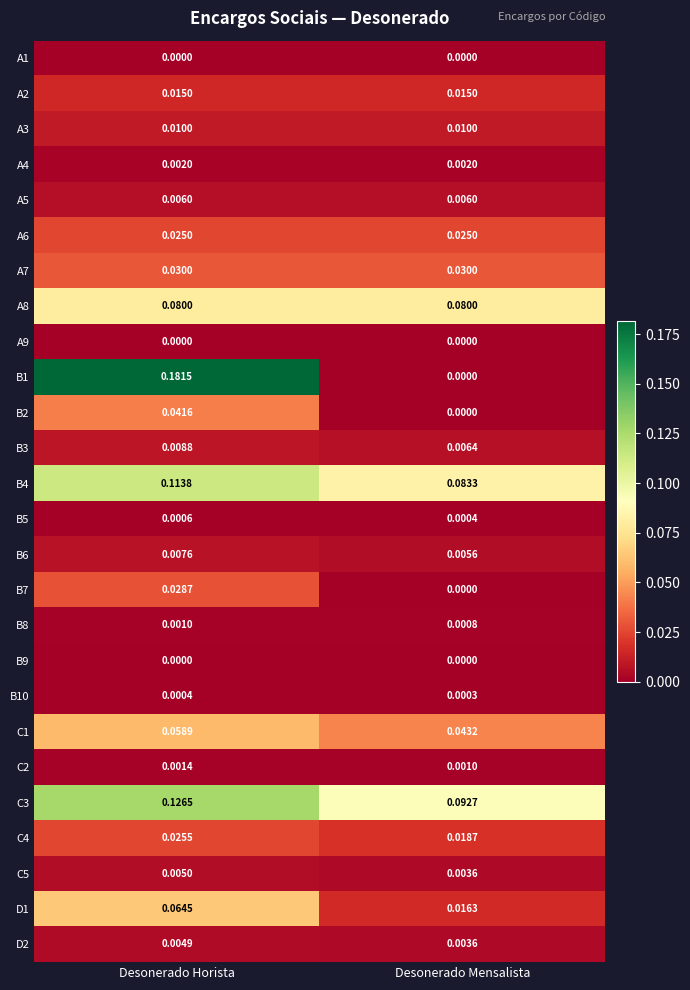

Which category has the highest value across all series?

Desonerado Horista